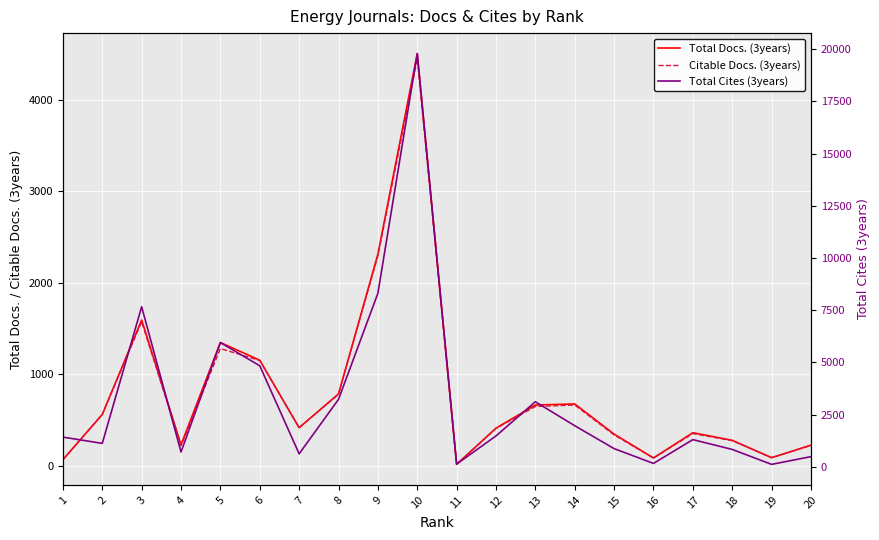

At which category is the sum across all series the highest?

10